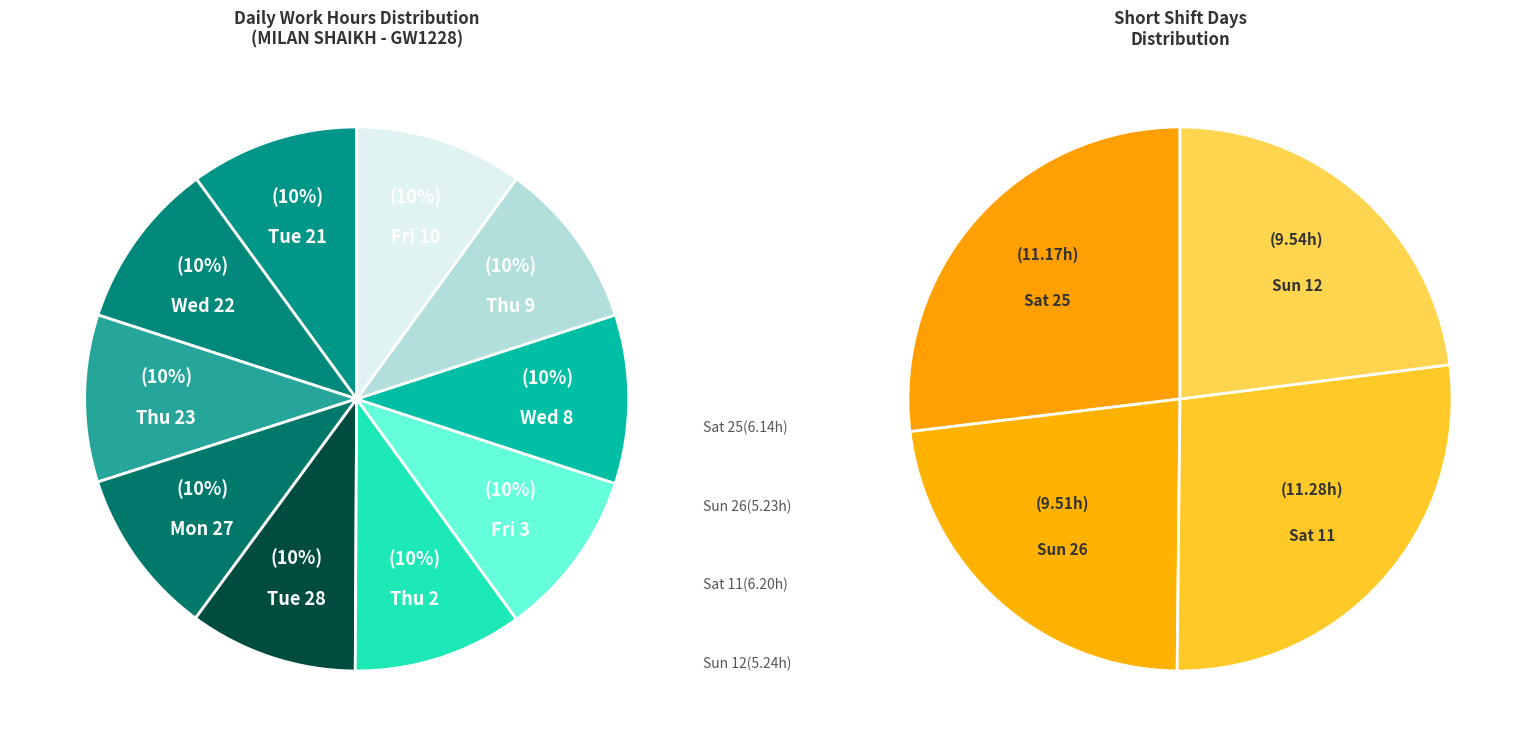

What is the smallest slice in the pie chart?

Sun 26